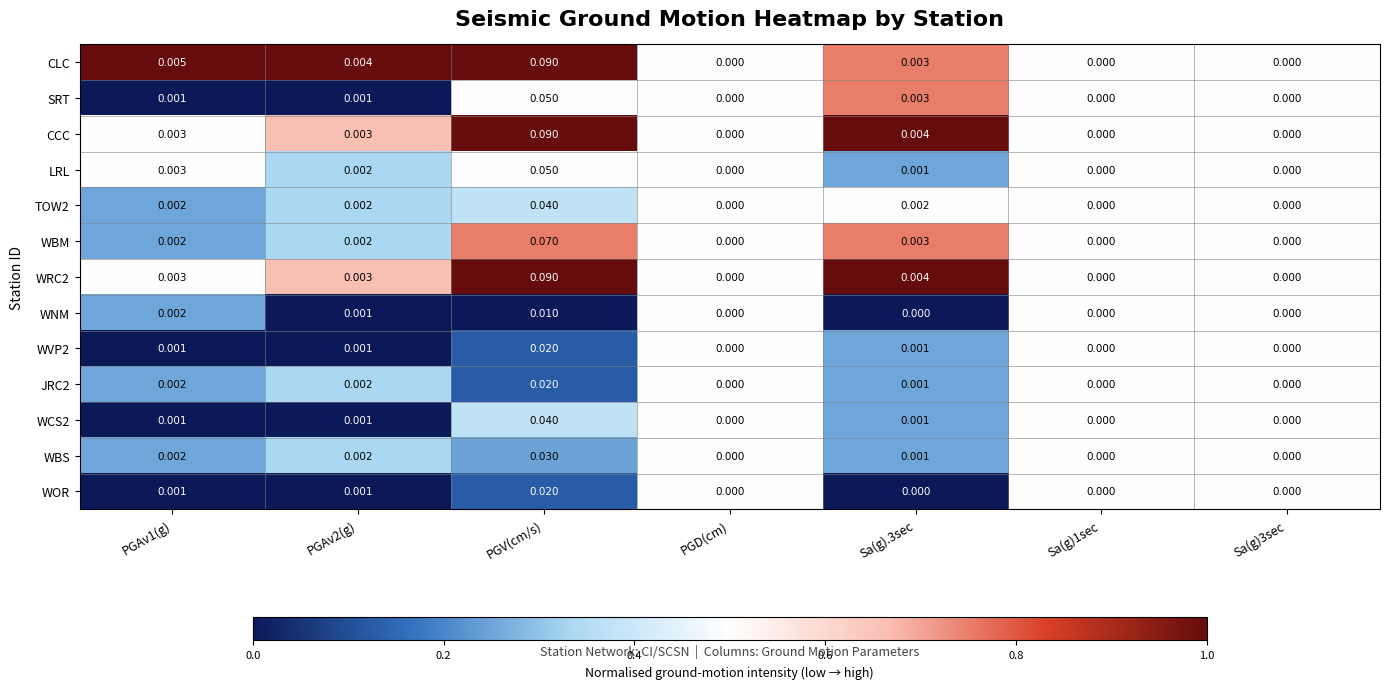

Which category has the highest value in the SRT series?

PGV(cm/s)